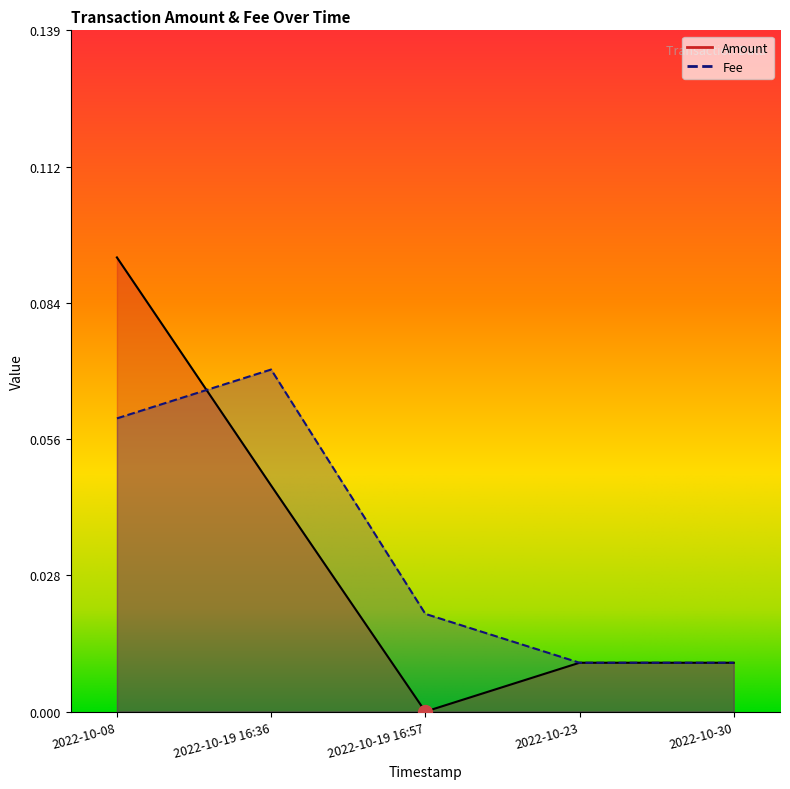

True or false: Fee has more than 0 interior local peaks.

True